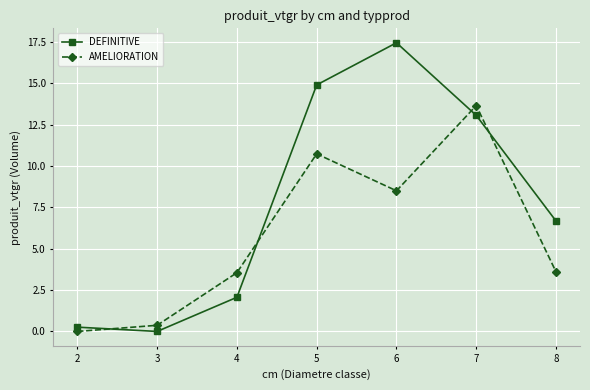

What is the difference between the maximum and second lowest values in the AMELIORATION series?

13.3